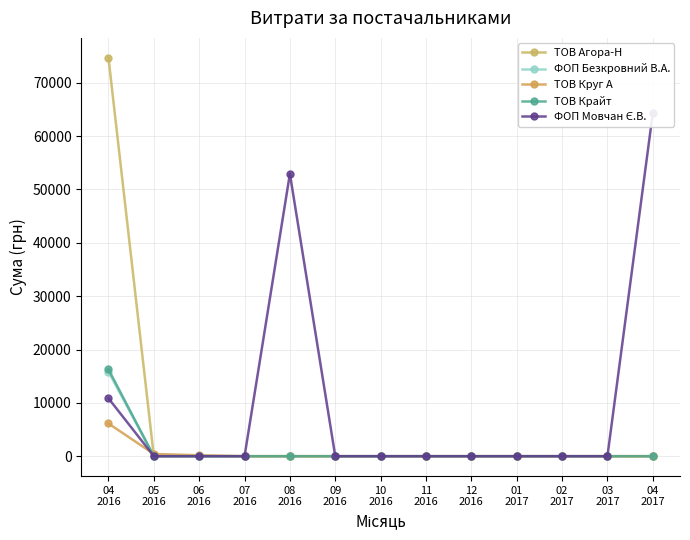

What is the sum of all ТОВ Агора-Н values?

74679.4